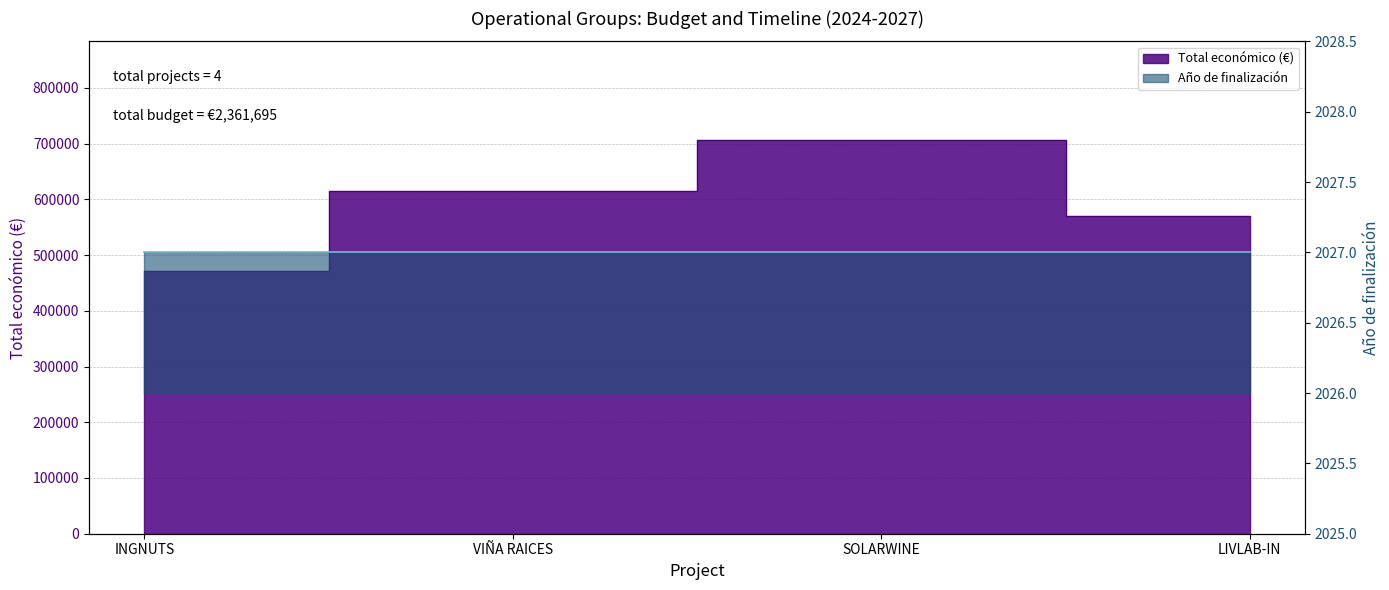

Between LIVLAB-IN and SOLARWINE, which is larger?

SOLARWINE